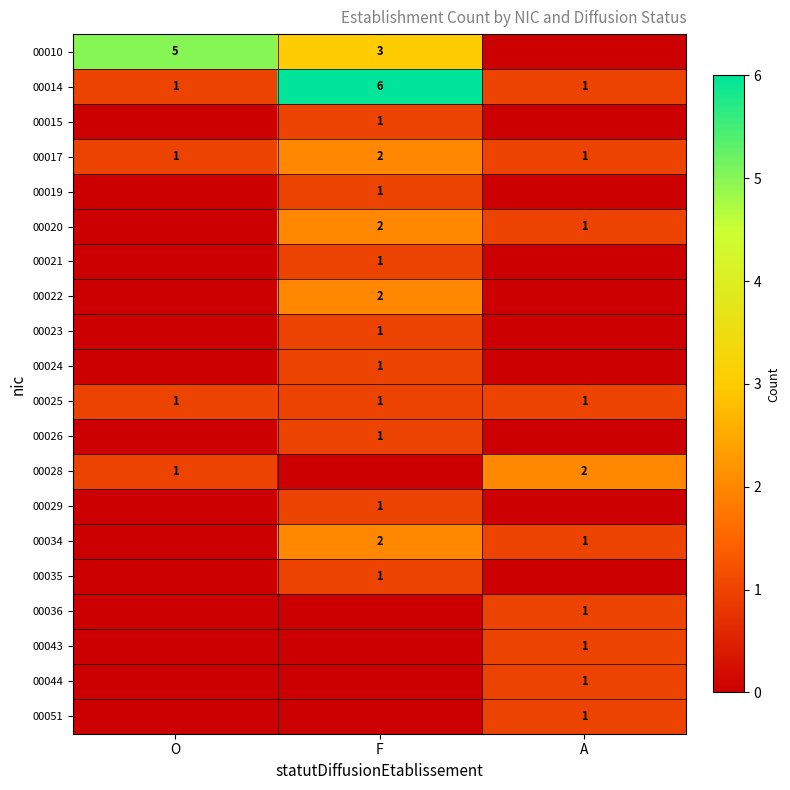

The value of 00034 at F is 2. True or false?

True